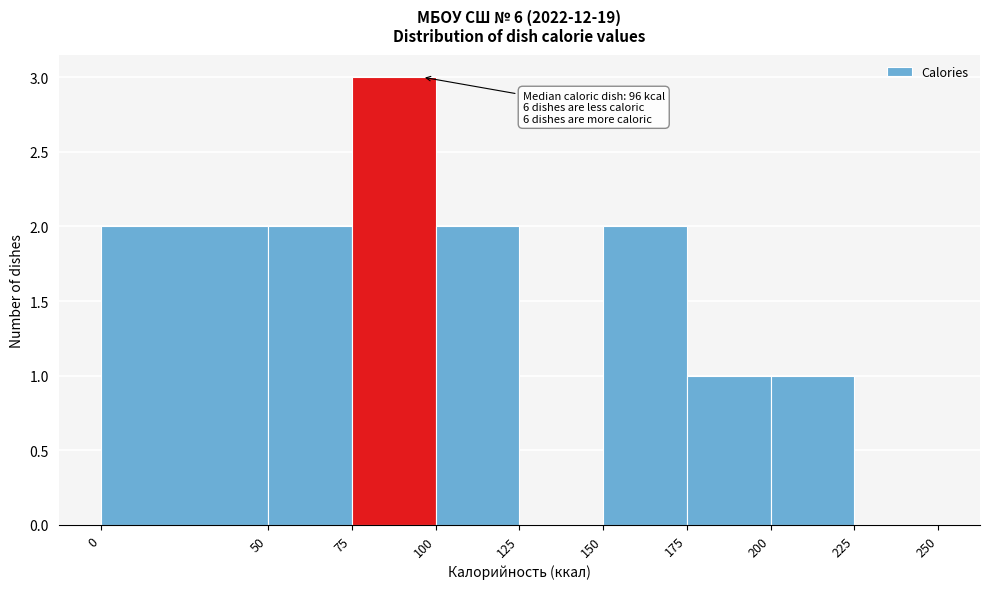

Over which range of the x-axis is the bar tallest?

75 to 100